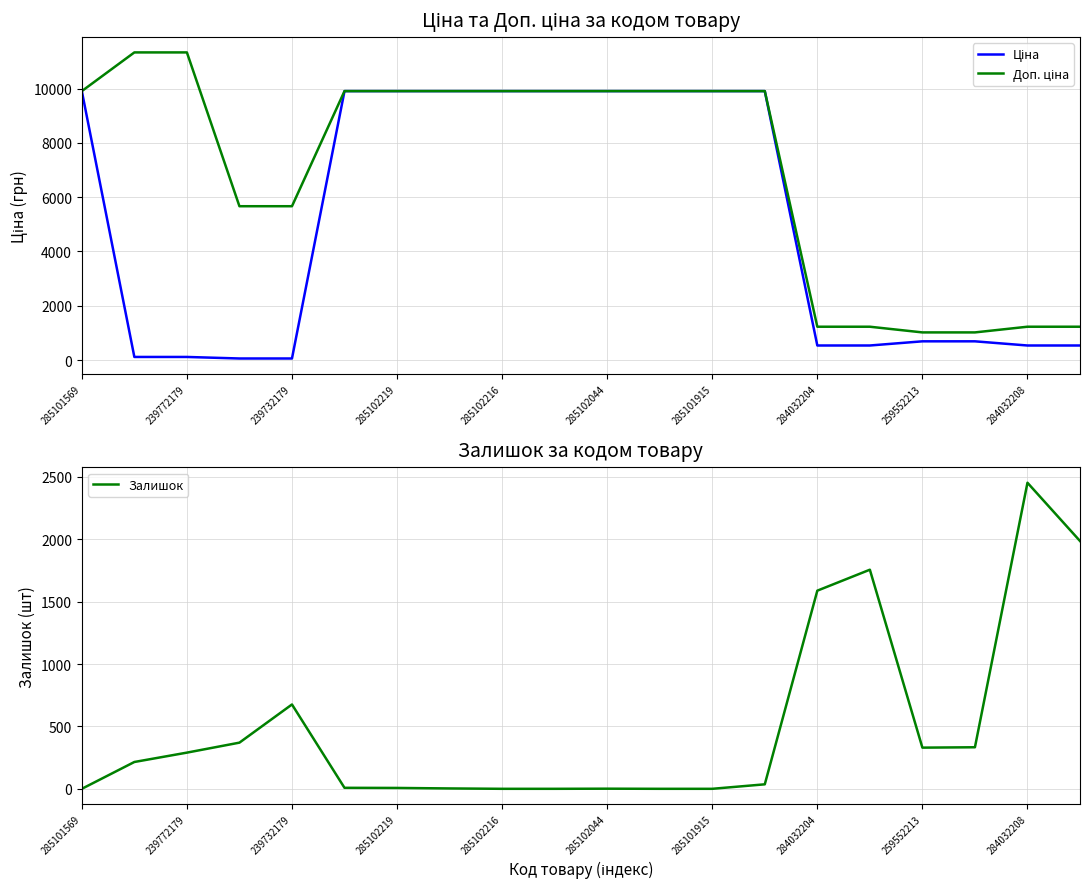

Does the chart have visible grid lines?

Yes